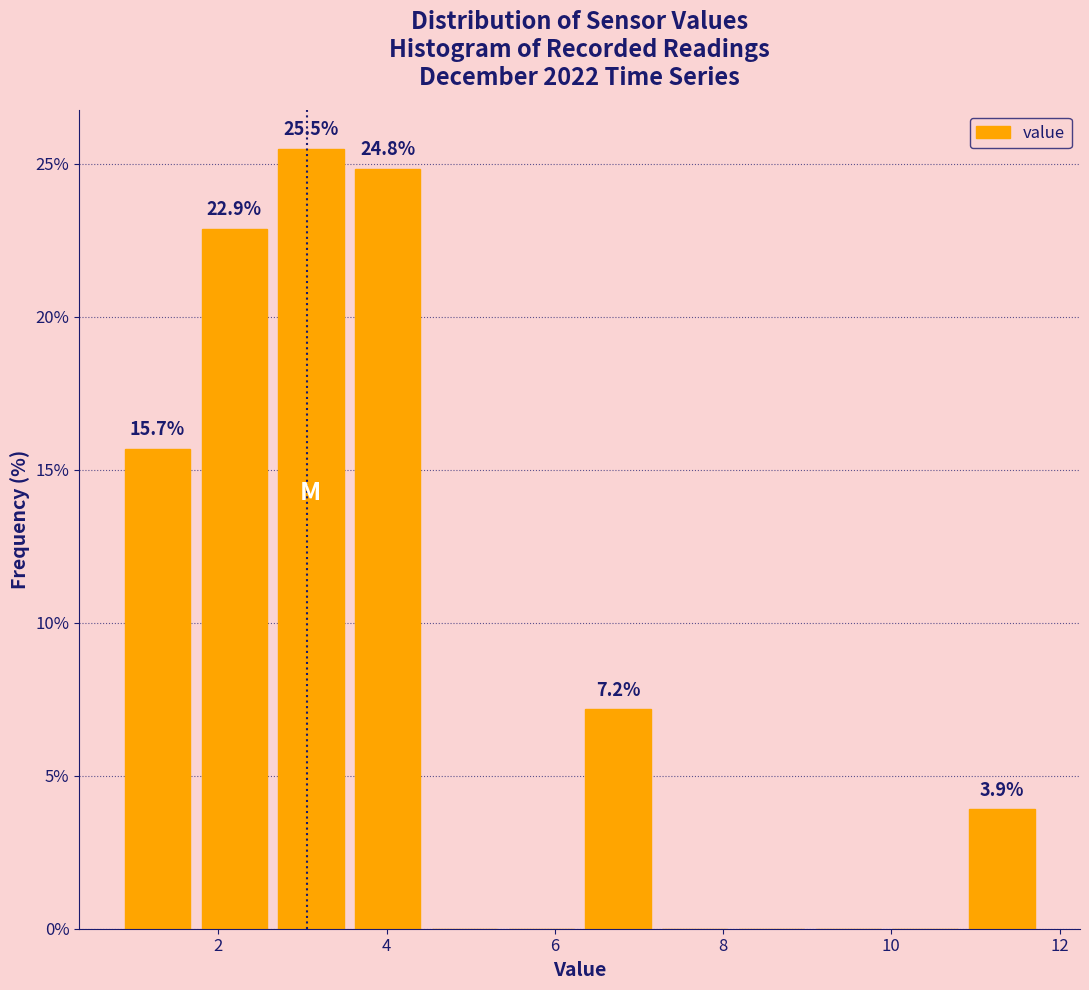

Over which range of the x-axis is the bar tallest?

2.6 to 3.6